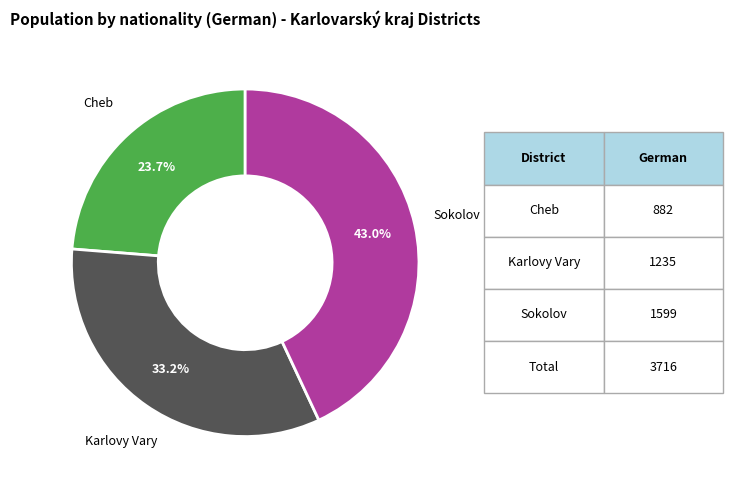

Is there any slice that represents more than half of the pie?

No